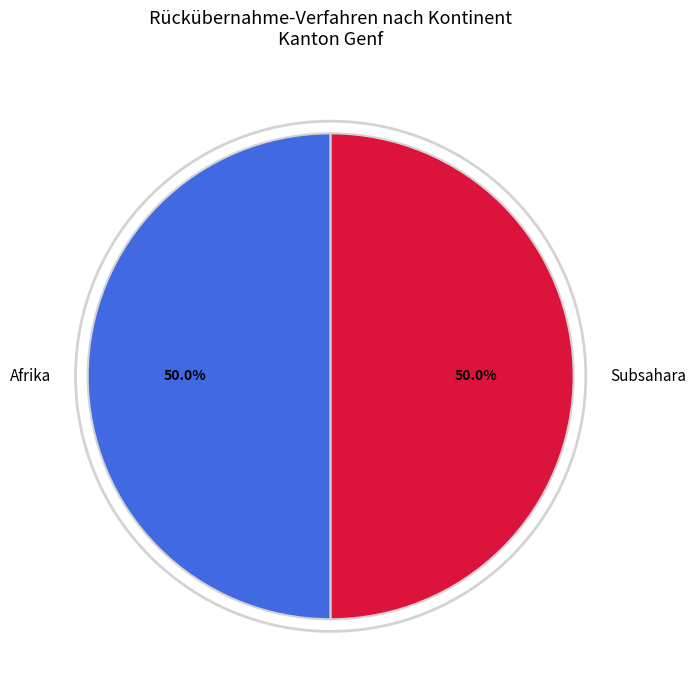

Approximately how many times larger is the value at Subsahara compared to Afrika?

1.0